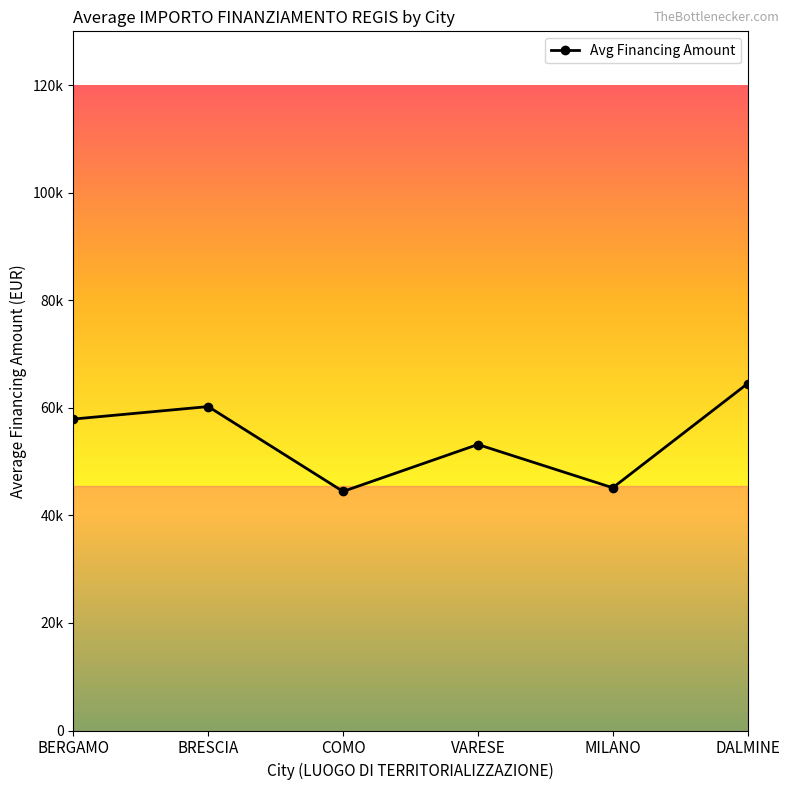

What is the change in value from BERGAMO to VARESE?

-4731.5